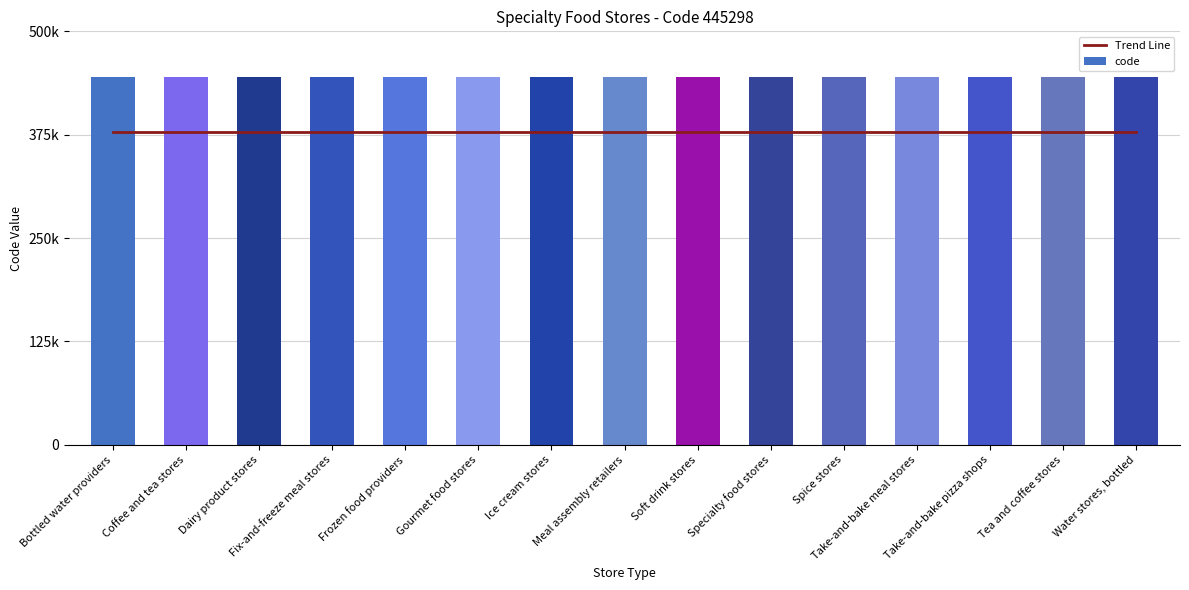

At which label is Trend Line closest to 378503?

Bottled water providers